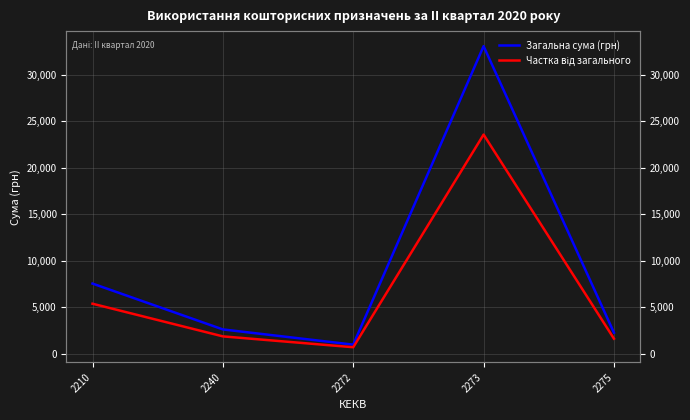

What is the difference between the highest and lowest values at 2273?

9513.8